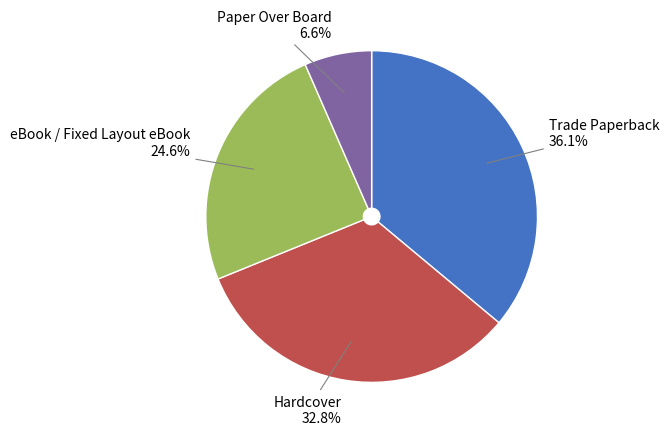

Is there any slice that represents more than half of the pie?

No